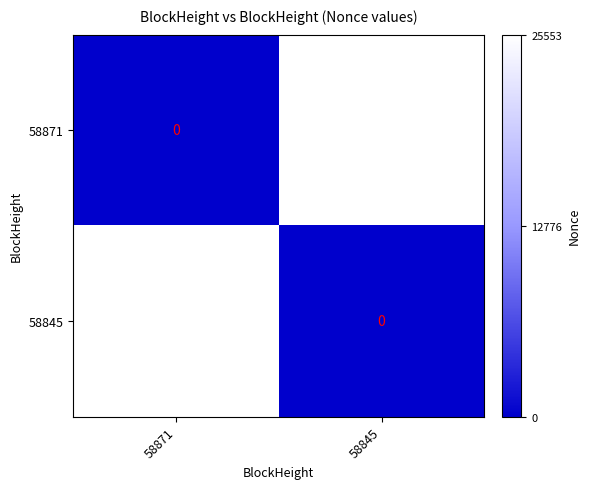

At which label is 58845 closest to 12776?

58845